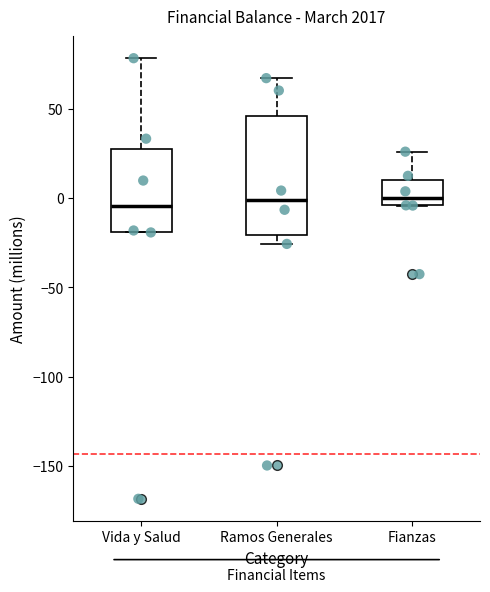

Where is the lower edge of the box for Ramos Generales on the y-axis? The values are not printed on the chart, so give them approximately, as read against the axis.

-20